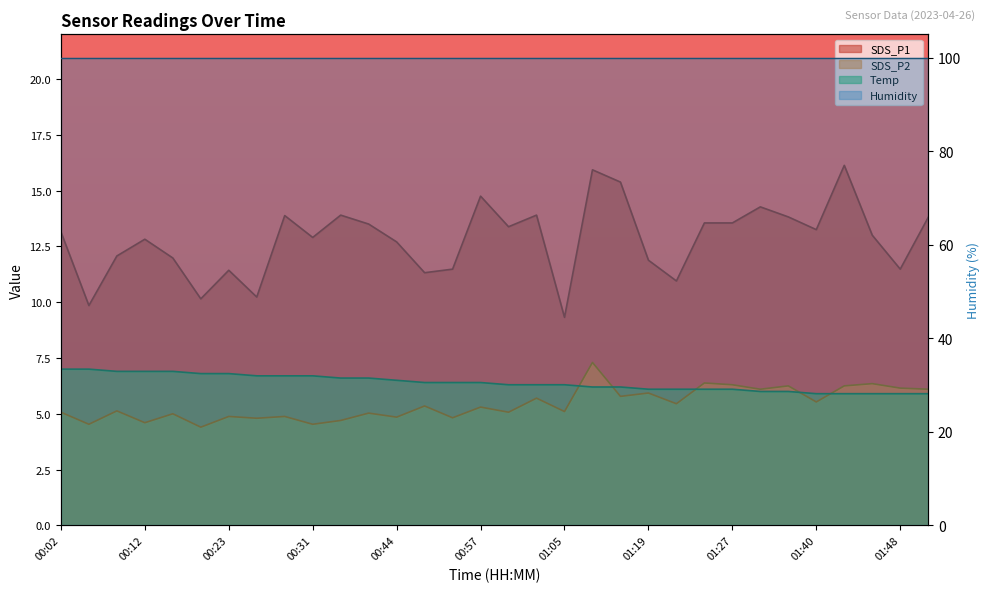

Between 01:13 and 00:02, which is larger?

01:13